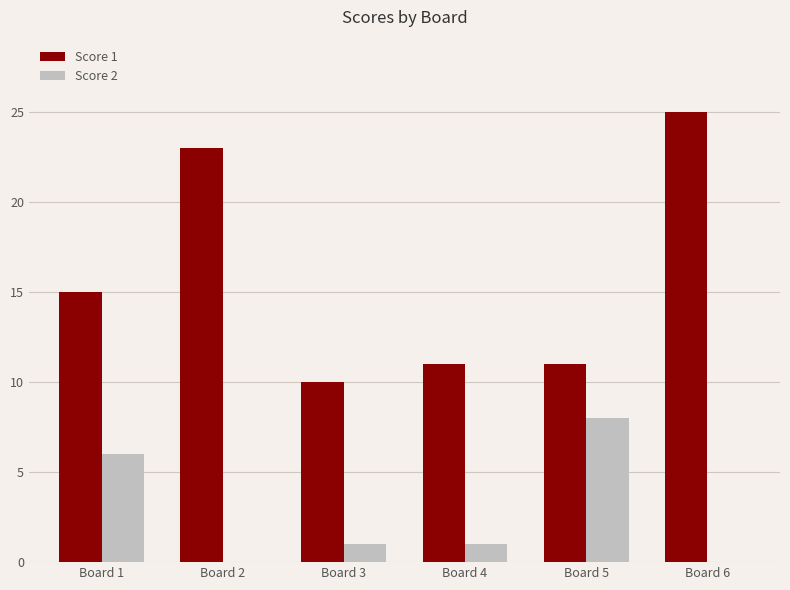

Reading left to right, extract all data points from this chart.

Score 1: Board 1=15	Board 2=23	Board 3=10	Board 4=11	Board 5=11	Board 6=25
Score 2: Board 1=6	Board 2=0	Board 3=1	Board 4=1	Board 5=8	Board 6=0